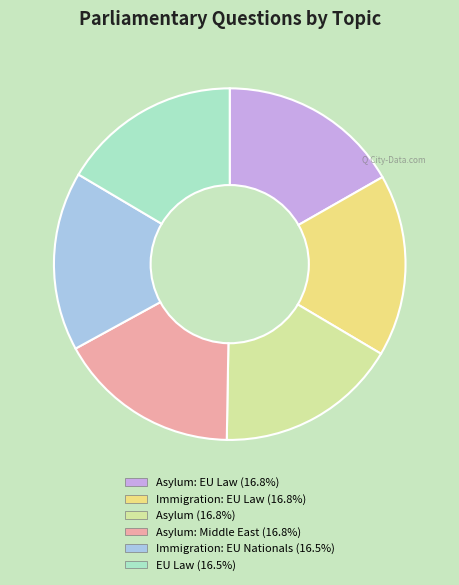

Does any single category account for the majority?

No